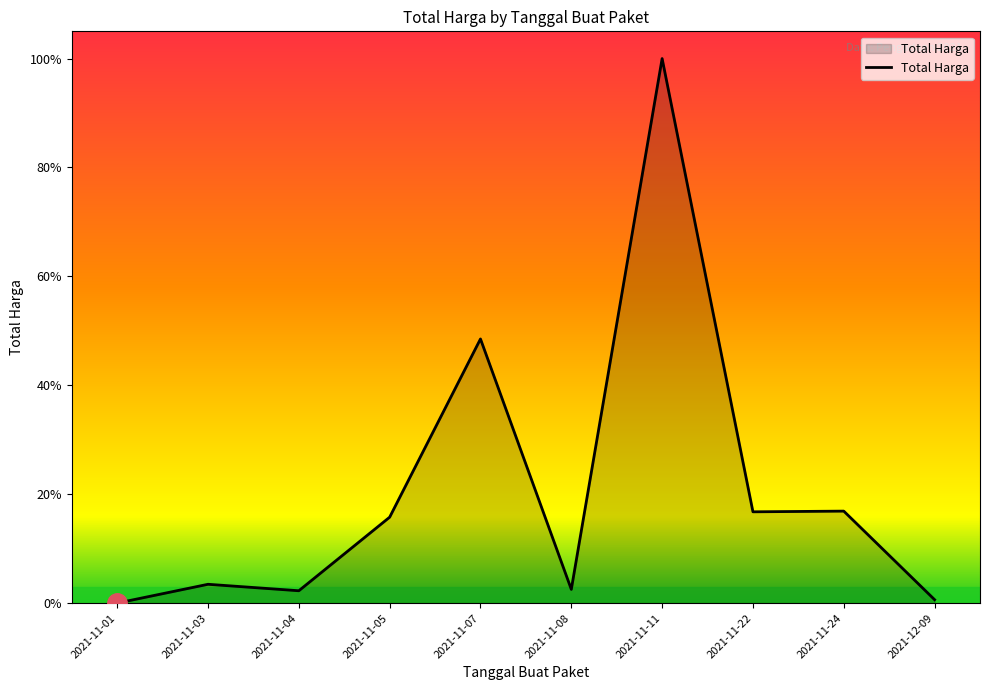

Reading left to right, extract all data points from this chart.

2021-11-01=333600	2021-11-03=101887570	2021-11-04=67019075	2021-11-05=464002100	2021-11-07=1425867900	2021-11-08=74424000	2021-11-11=2938963240	2021-11-22=493000000	2021-11-24=496775000	2021-12-09=18900000